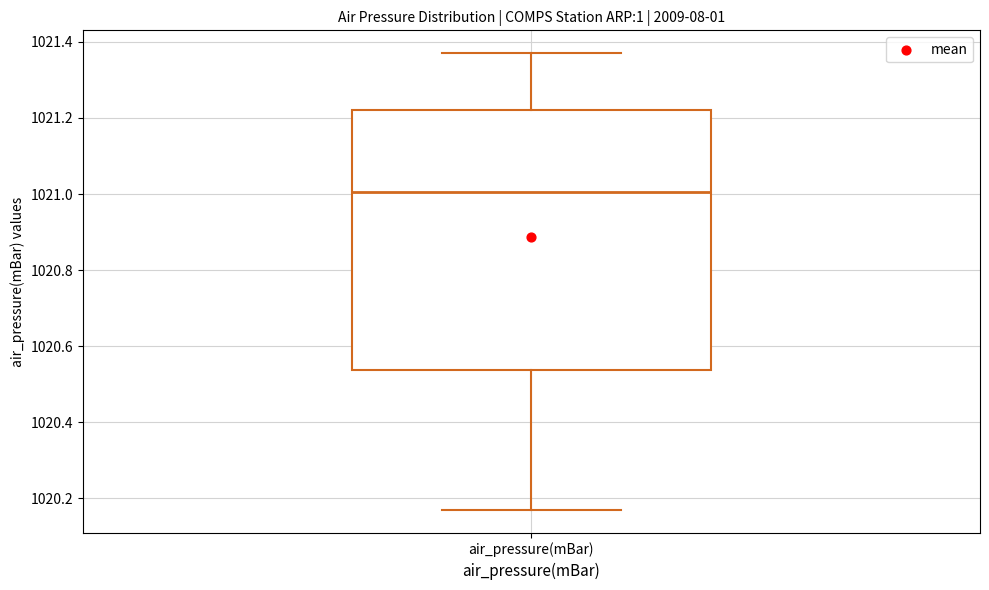

Read this box plot against the y-axis: the position of the median line, the range covered by the box, and the ends of both whiskers. The values are not printed on the chart, so give them approximately, as read against the axis.

median 1021.00, box 1020.54 to 1021.22, whiskers 1020.18 to 1021.38